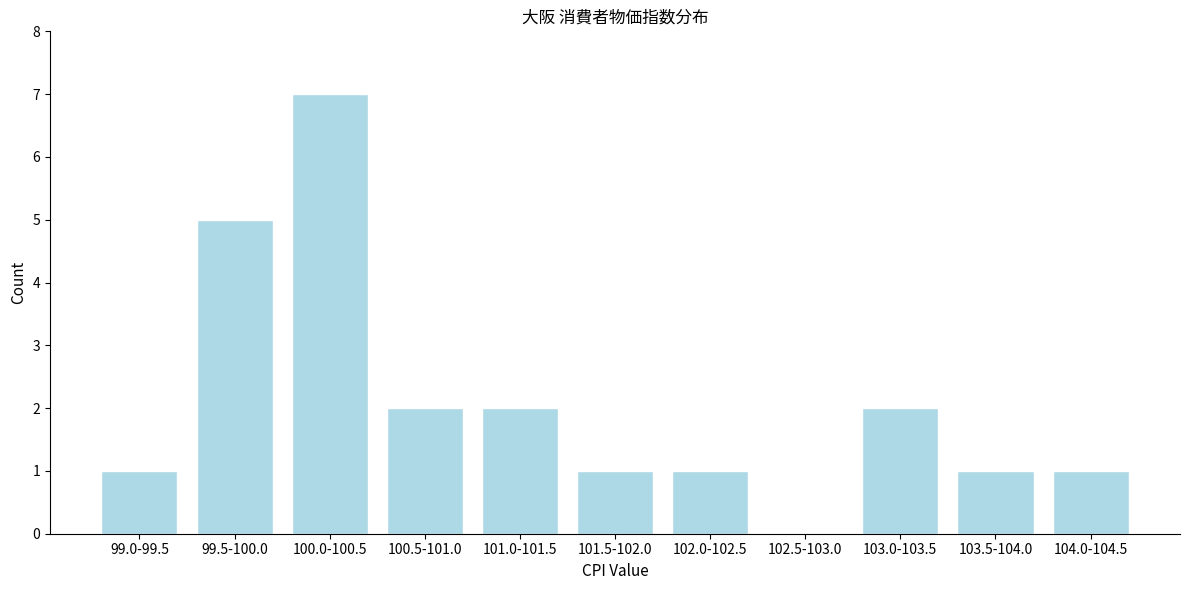

Reading left to right, transcribe all the data shown in this chart.

99.0-99.5=1	99.5-100.0=5	100.0-100.5=7	100.5-101.0=2	101.0-101.5=2	101.5-102.0=1	102.0-102.5=1	102.5-103.0=0	103.0-103.5=2	103.5-104.0=1	104.0-104.5=1